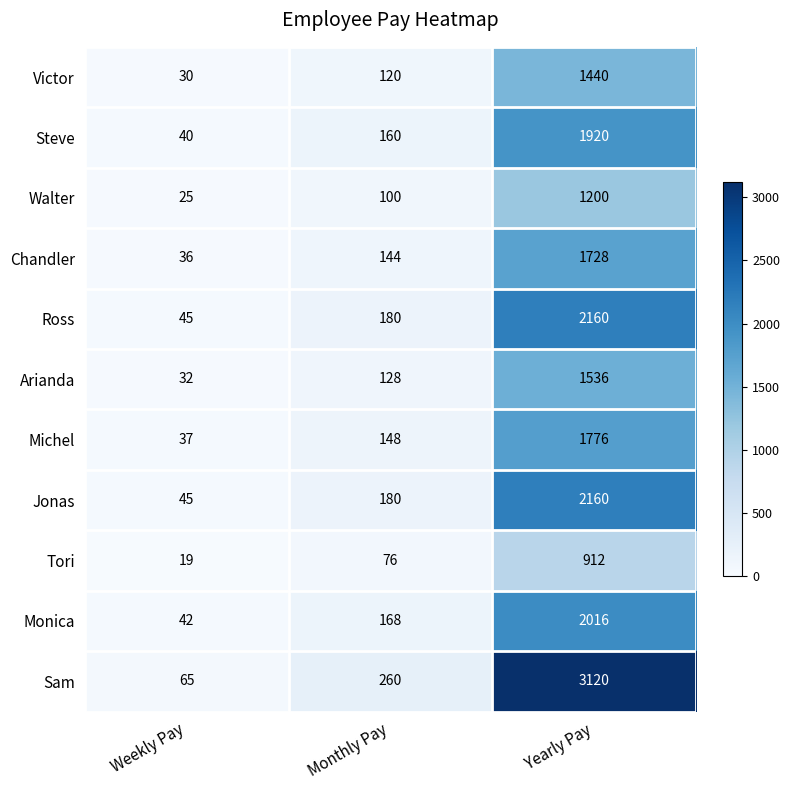

Where is Arianda nearest to the value 784?

Monthly Pay